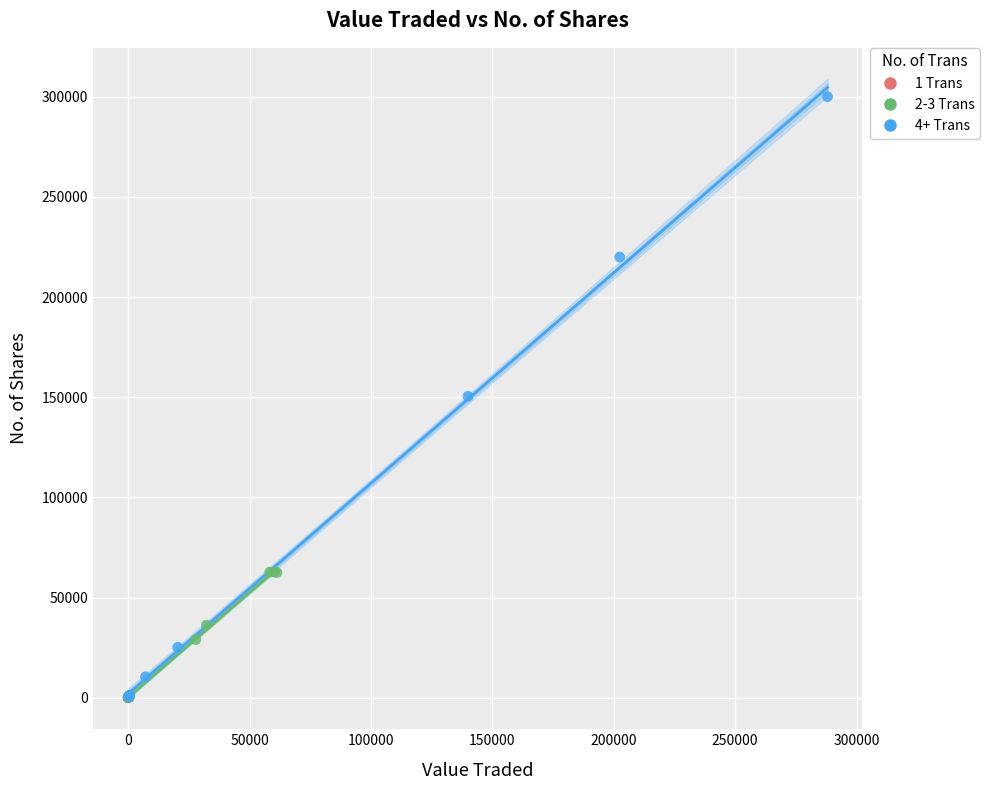

Which series reaches the maximum Y coordinate?

4+ Trans